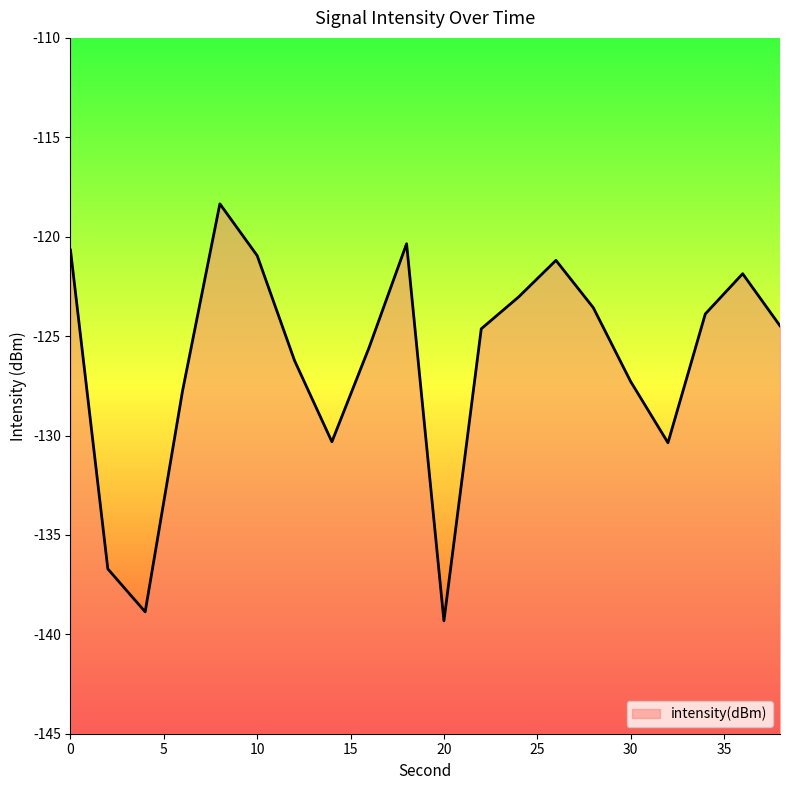

Rank the categories by value from lowest to highest.

20, 4, 2, 32, 14, 6, 30, 12, 16, 22, 38, 34, 28, 24, 36, 26, 10, 0, 18, 8